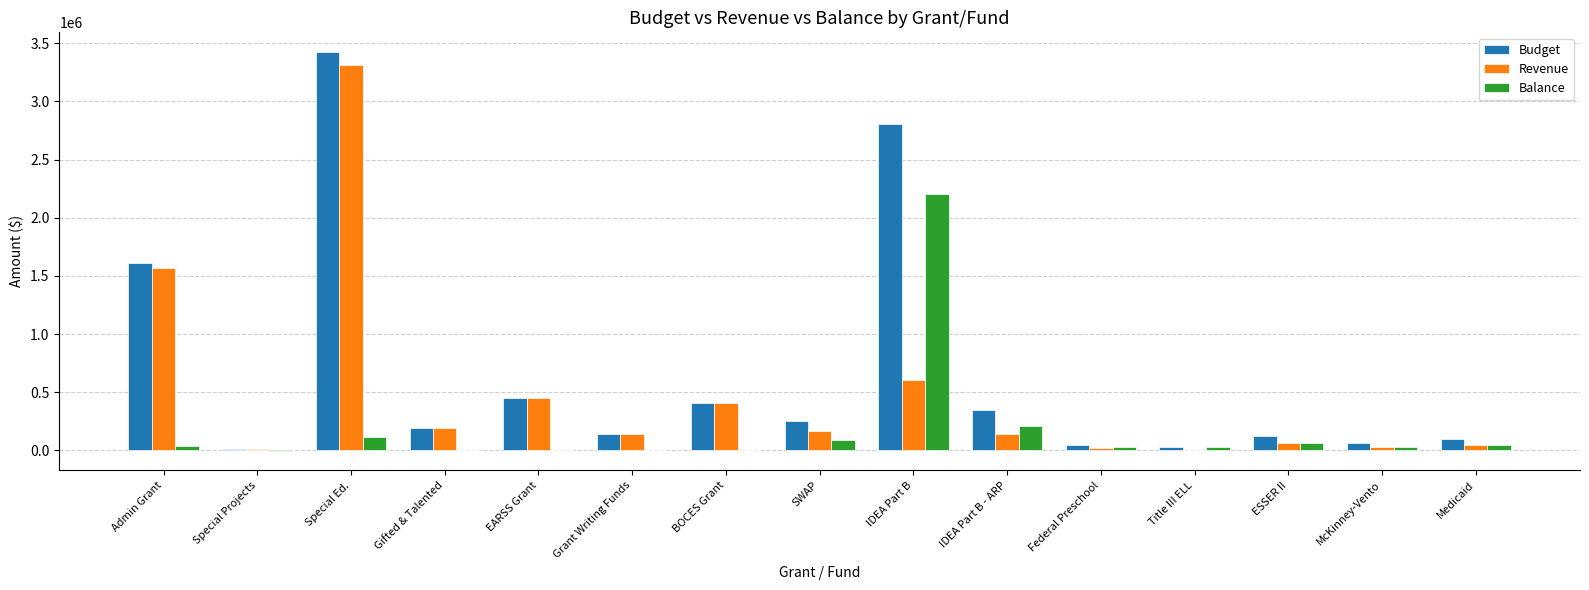

Is it true that Budget equals 679081.6 at BOCES Grant?

False